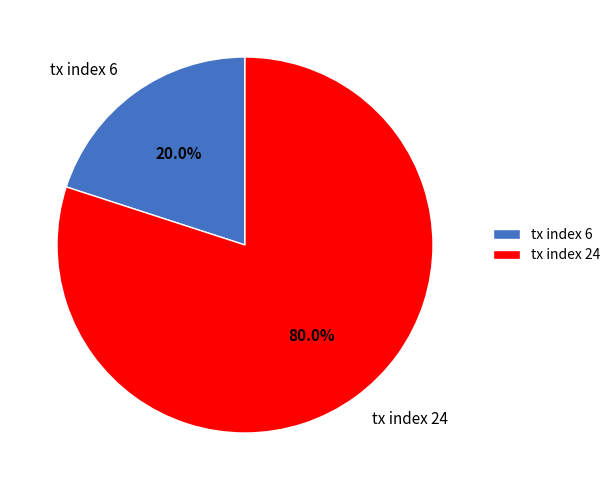

What percentage is the tx index 6 slice, to the nearest percent?

20%